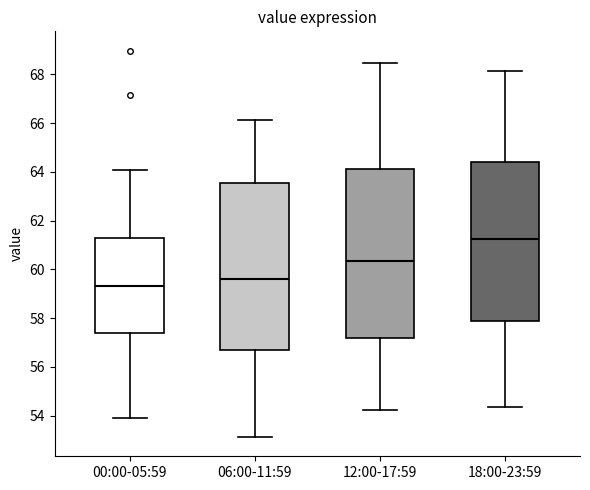

Reading left to right, transcribe this box plot: for each box, give where its median line is, the range the box spans, and where its two whiskers end, as read against the y-axis. The values are not printed on the chart, so give them approximately, as read against the axis.

00:00-05:59: median 59.4, box 57.4 to 61.2, whiskers 53.8 to 64.0
06:00-11:59: median 59.6, box 56.6 to 63.6, whiskers 53.2 to 66.2
12:00-17:59: median 60.4, box 57.2 to 64.2, whiskers 54.2 to 68.4
18:00-23:59: median 61.2, box 57.8 to 64.4, whiskers 54.4 to 68.2